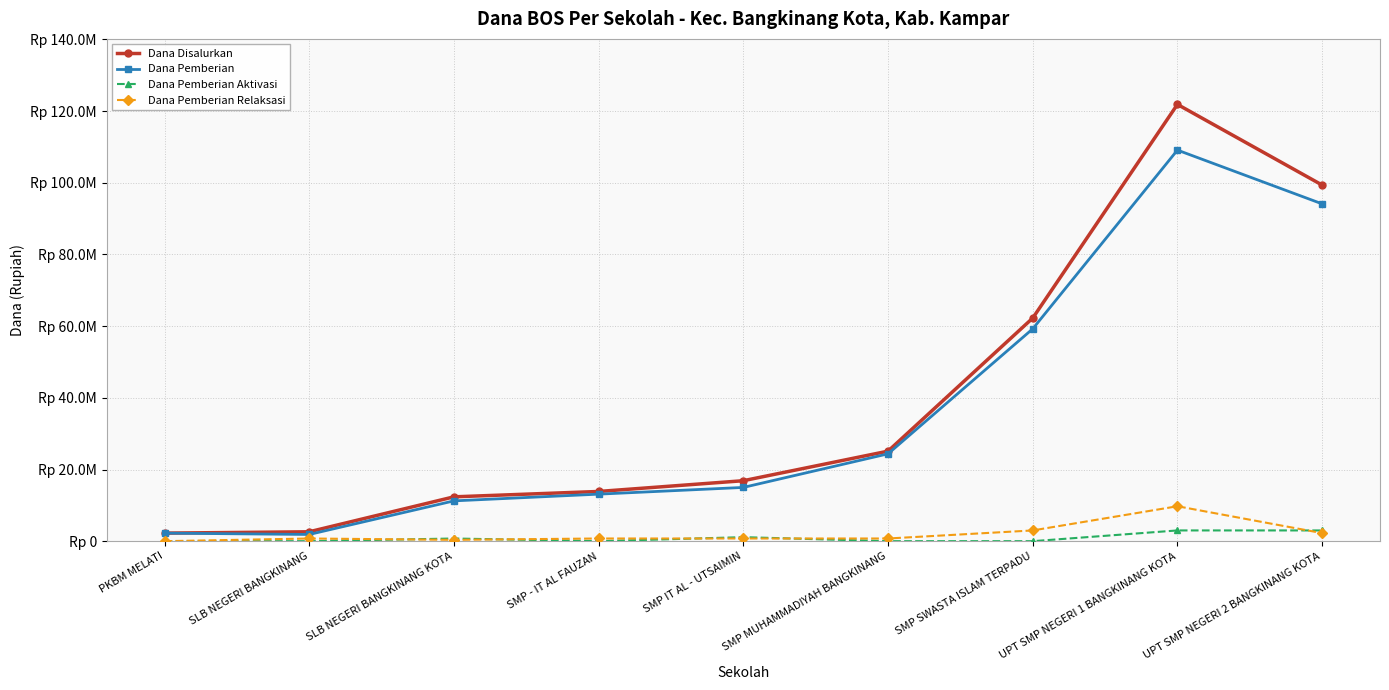

Reading left to right, list all the values displayed in this chart.

Dana Disalurkan: 2250000	2625000	12375000	13875000	16875000	25125000	62250000	121875000	99375000
Dana Pemberian: 2250000	1875000	11250000	13125000	15000000	24375000	59250000	109125000	94125000
Dana Pemberian Aktivasi: 0	0	750000	0	1125000	0	0	3000000	3000000
Dana Pemberian Relaksasi: 0	750000	375000	750000	750000	750000	3000000	9750000	2250000